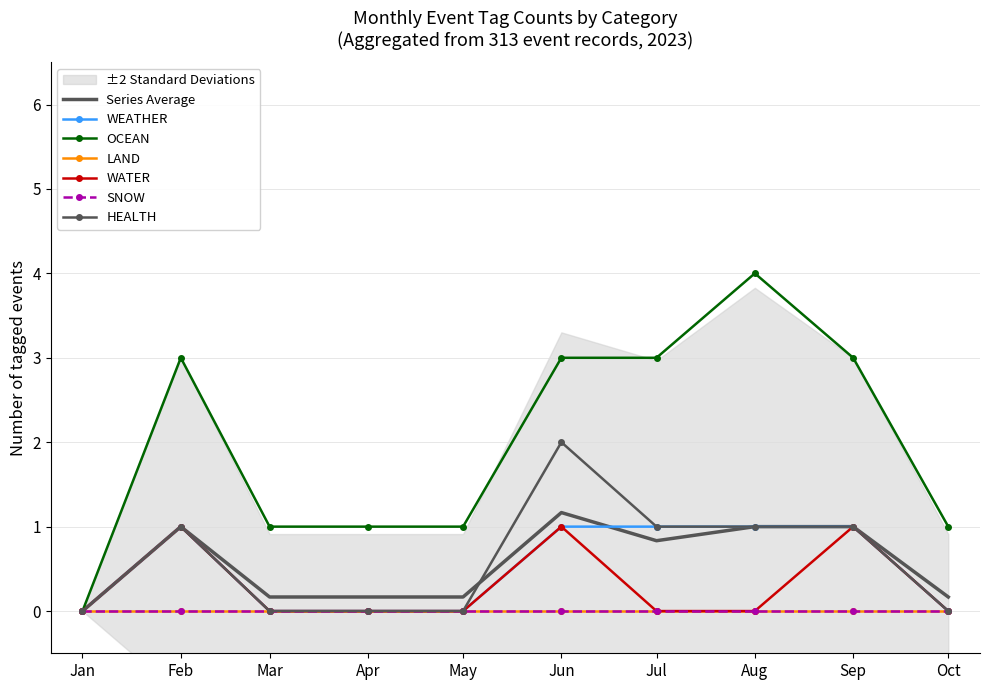

Is it true that WATER equals 0 at Aug?

True